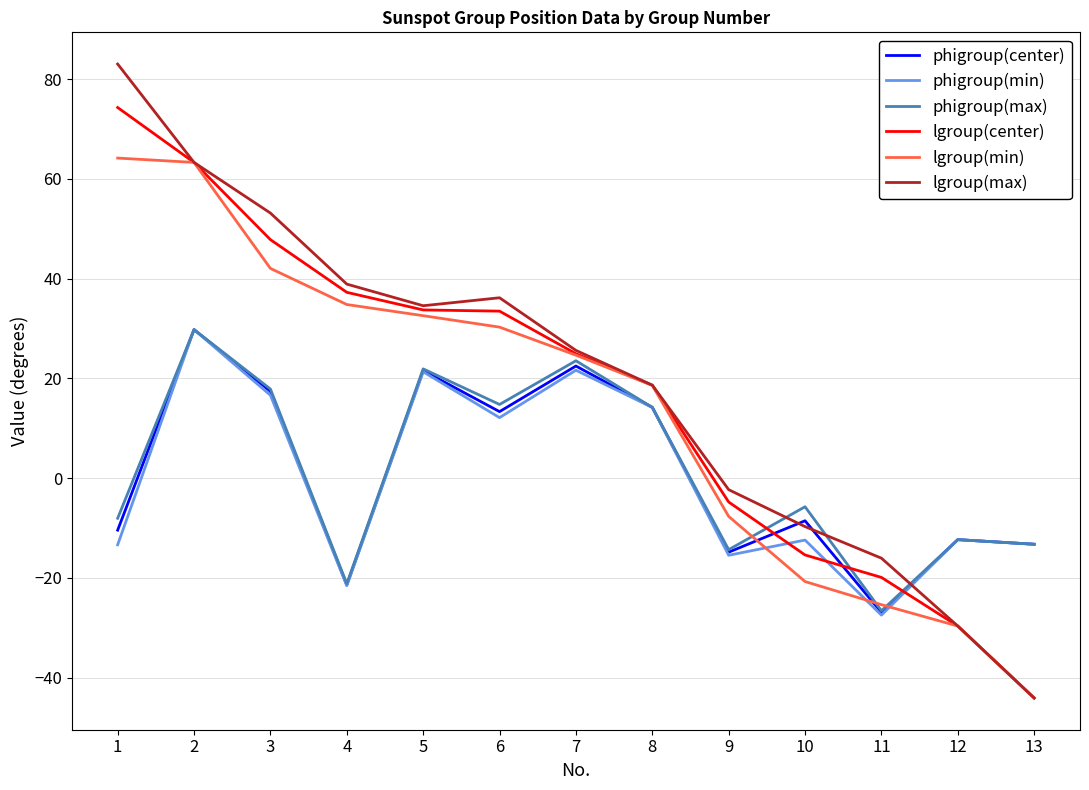

Read the lgroup(min) value at 12.

-29.6